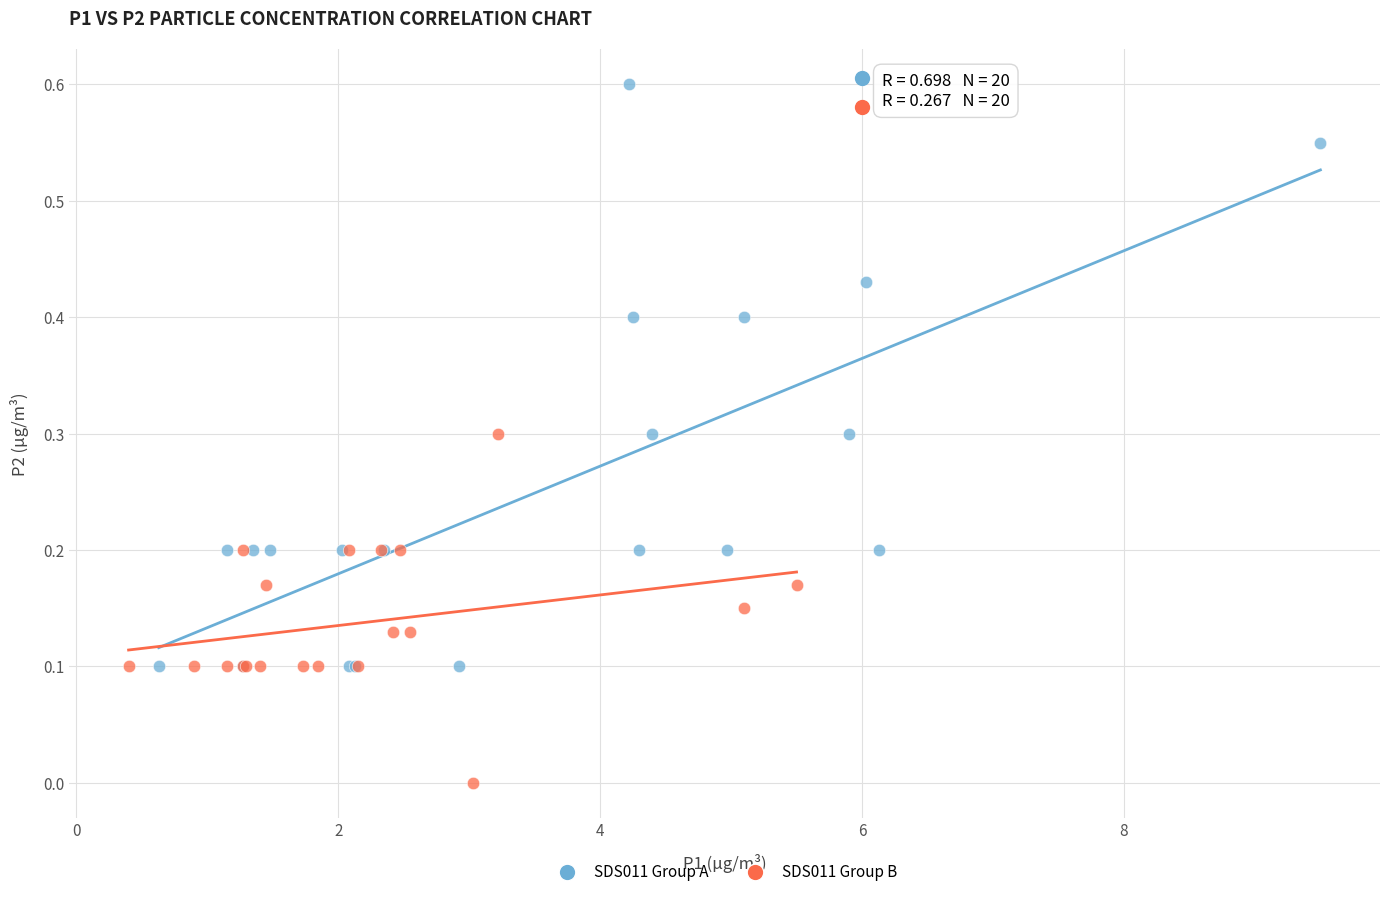

Which series reaches the minimum Y coordinate?

SDS011 Group B